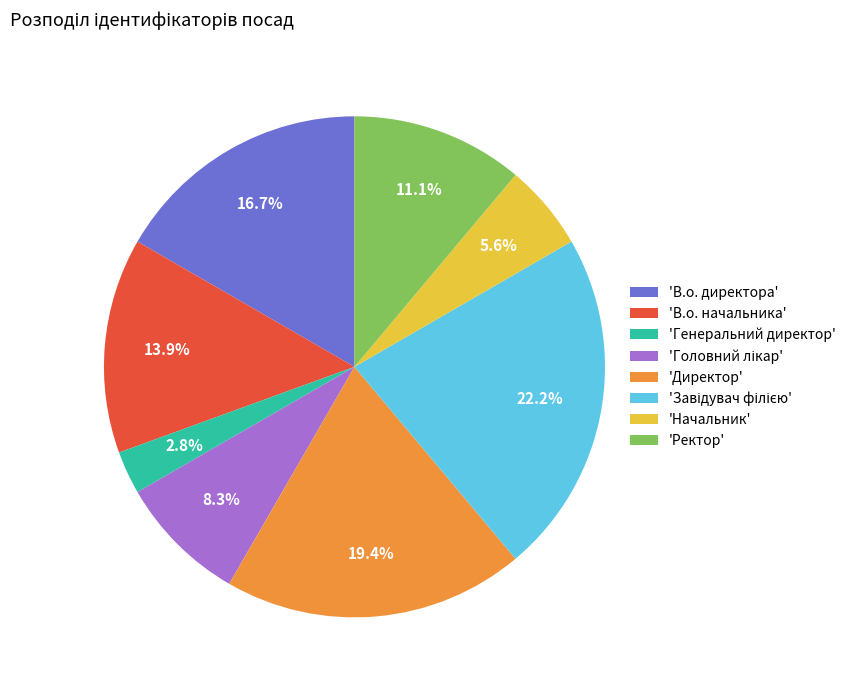

How many slices are in this pie chart?

8